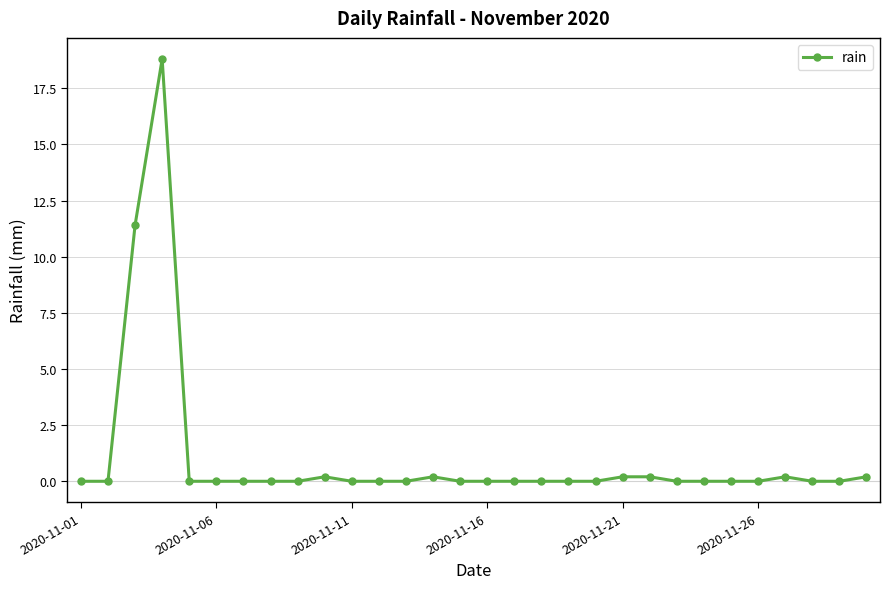

Count the number of categories in the chart.

30